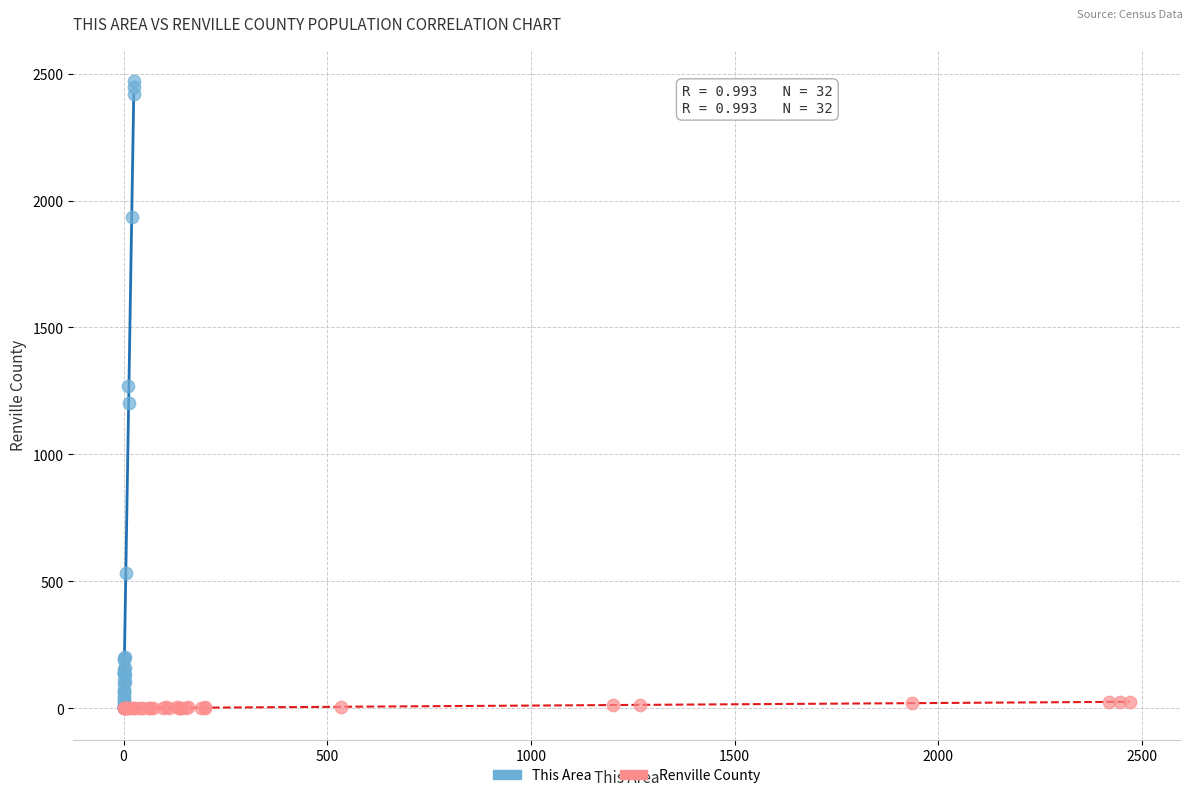

Which series contains the highest Y value?

This Area